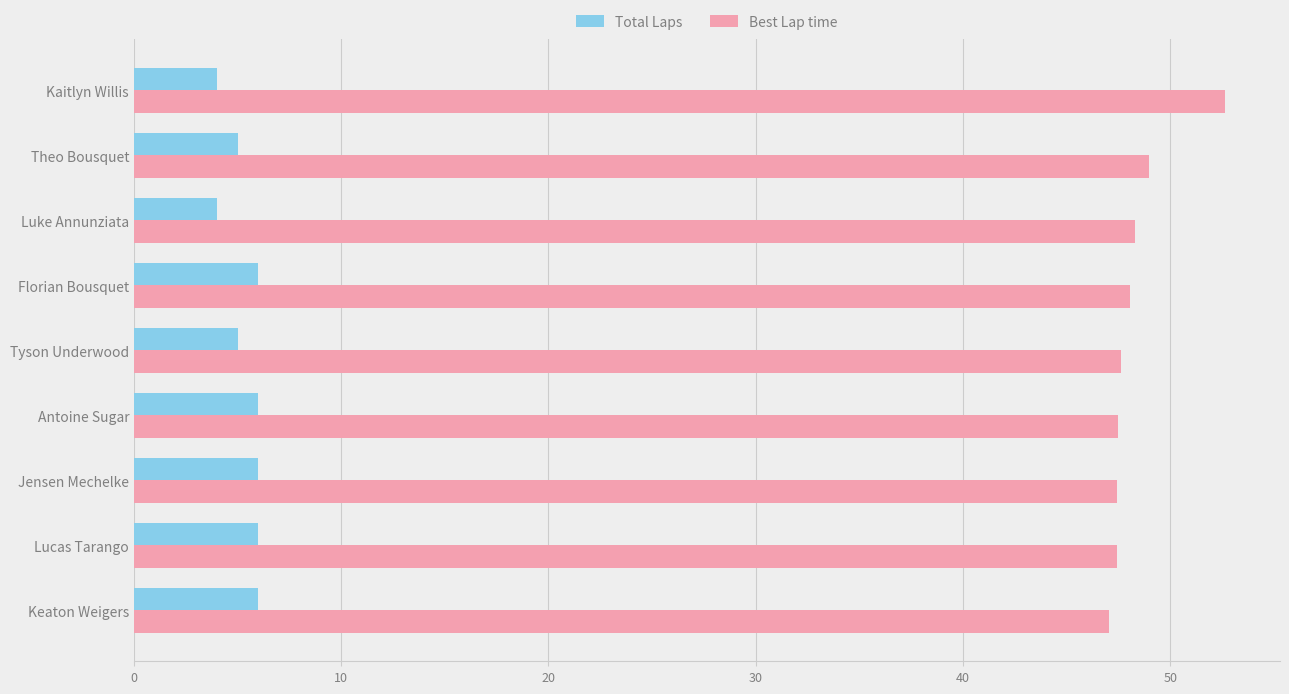

The Total Laps series shows 4.0 at Kaitlyn Willis. True or false?

True